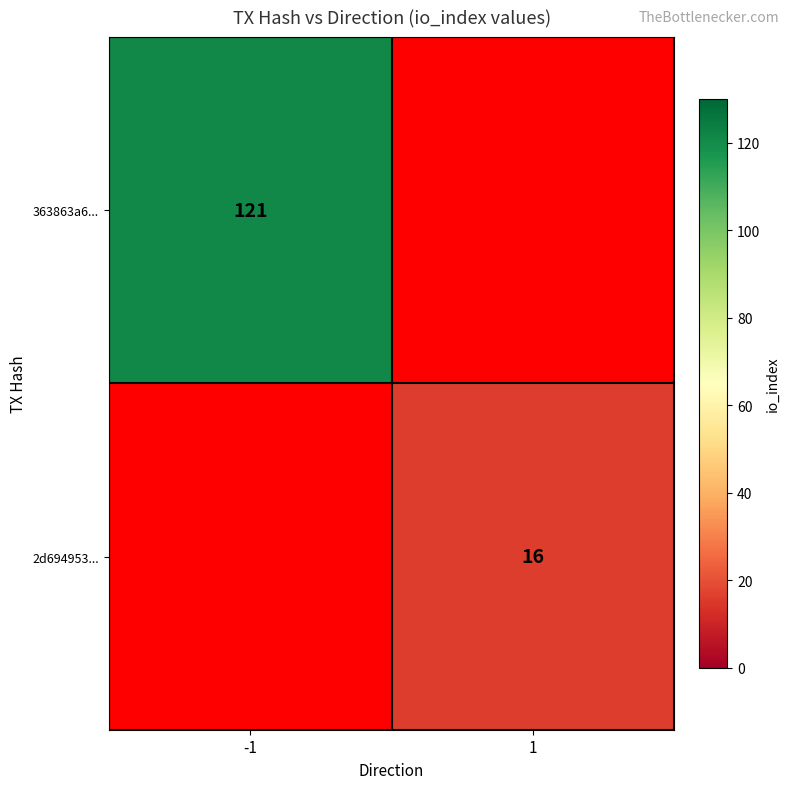

The 363863a6... series shows 121 at -1. True or false?

True